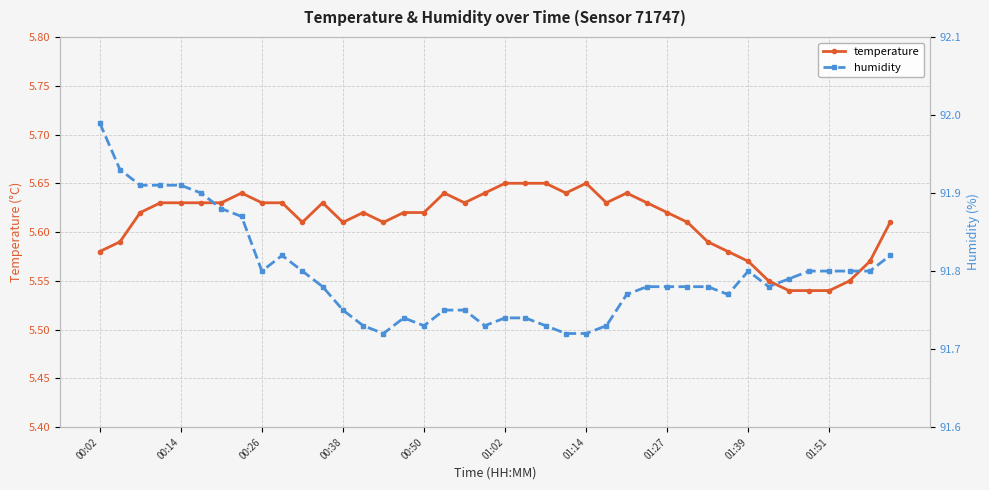

Which category has the lowest value in the humidity series?

14